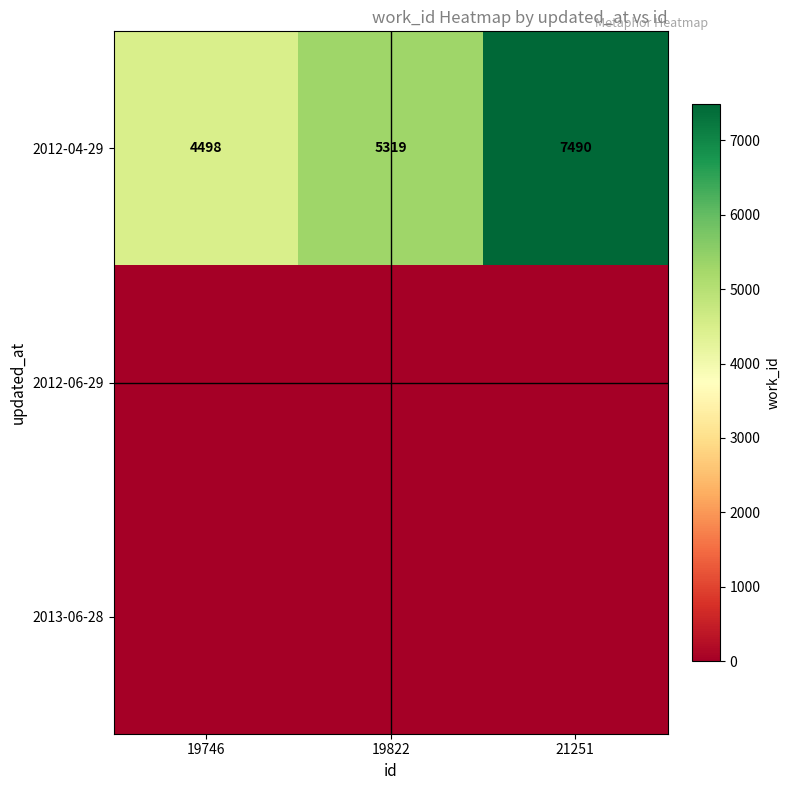

Rank the categories by 2012-04-29 value from highest to lowest.

21251, 19822, 19746